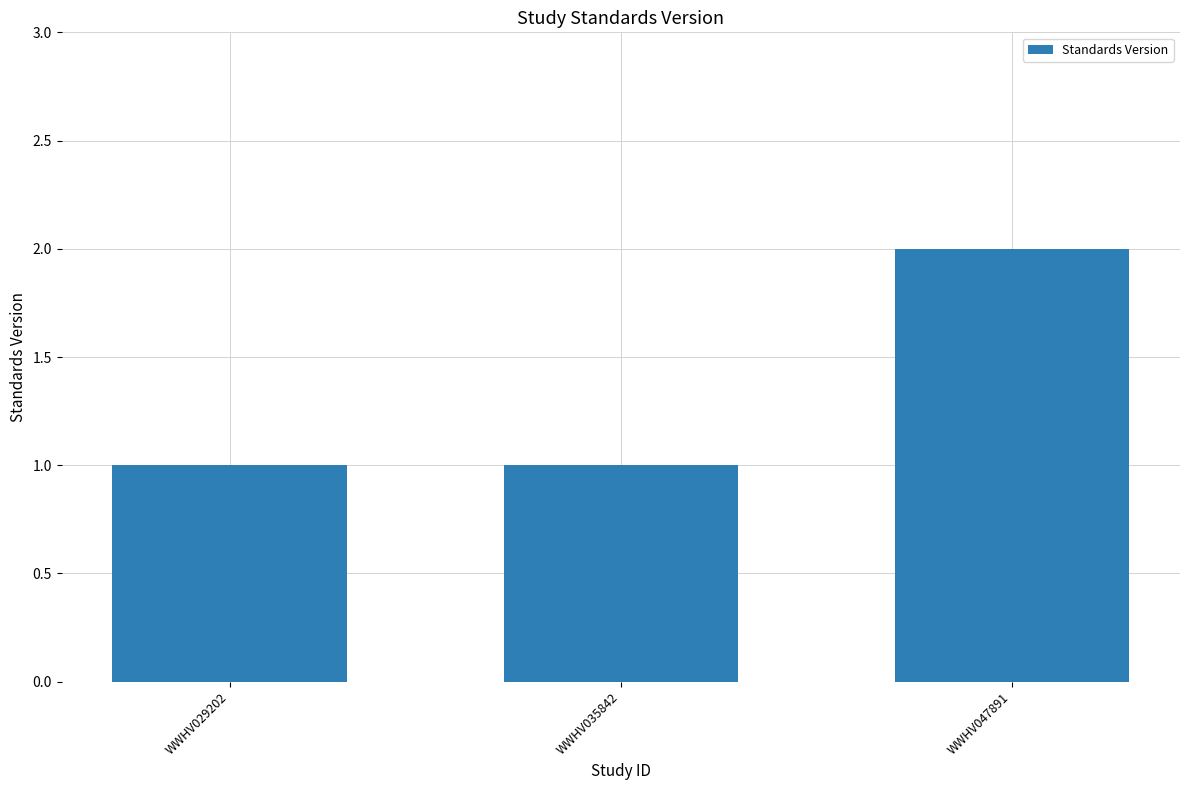

What is the value of the 3rd bar from the left?

2